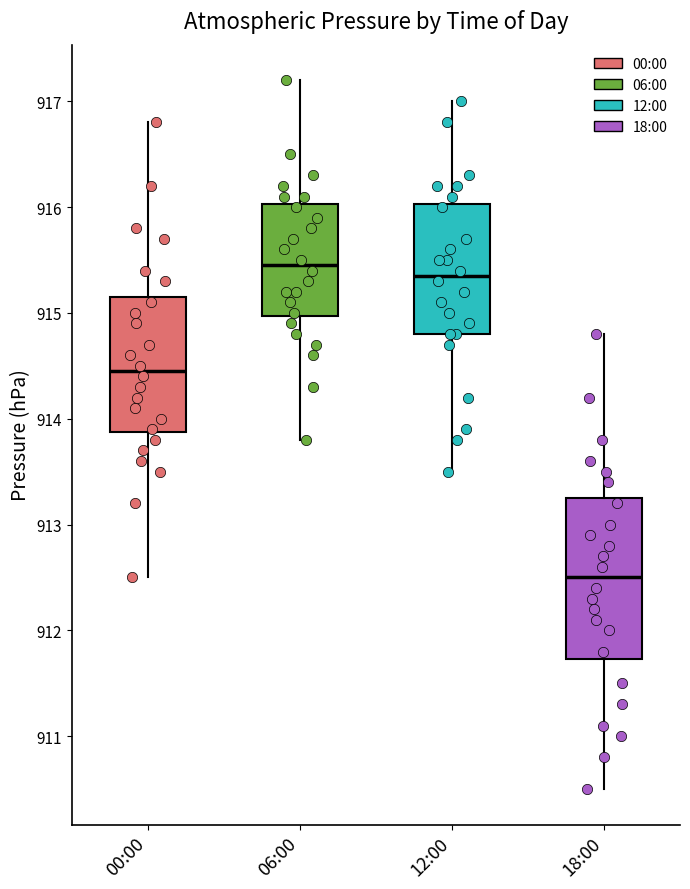

Where is the upper edge of the box for 18:00 on the y-axis? The values are not printed on the chart, so give them approximately, as read against the axis.

913.3